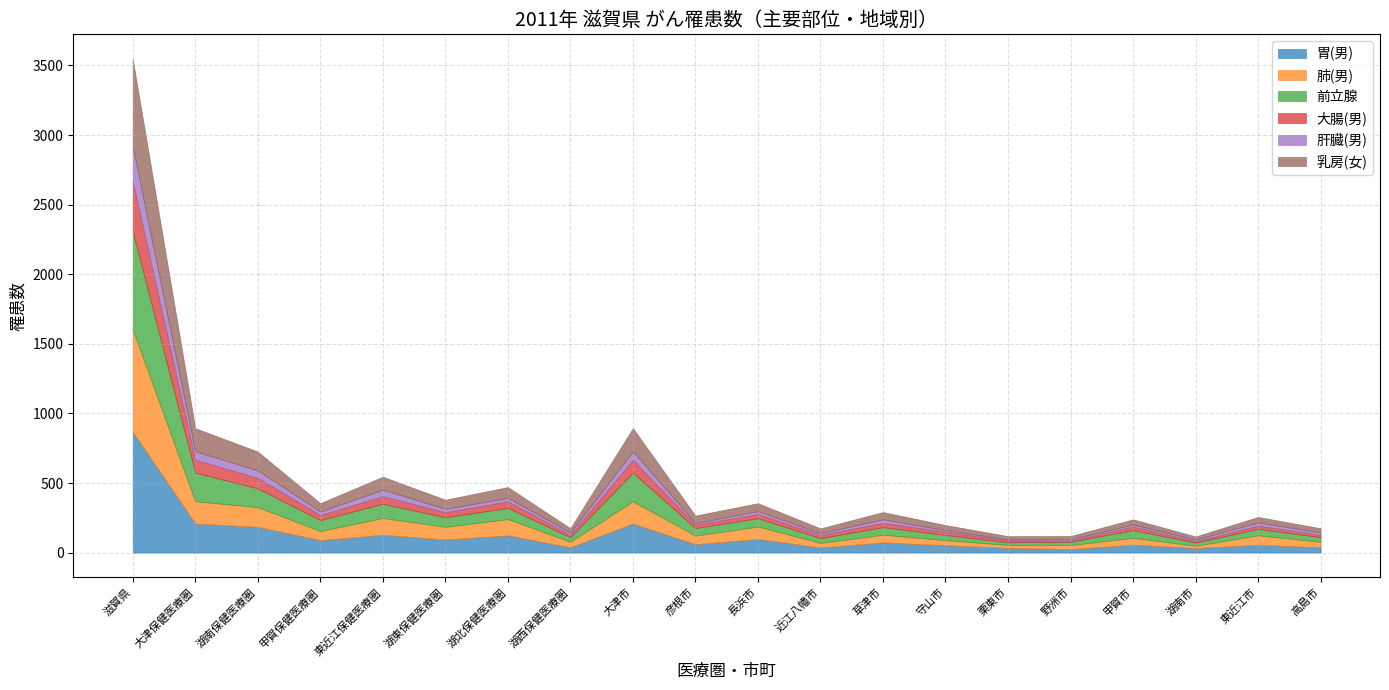

Between 長浜市 and 栗東市, which series saw the biggest shift?

肺(男)